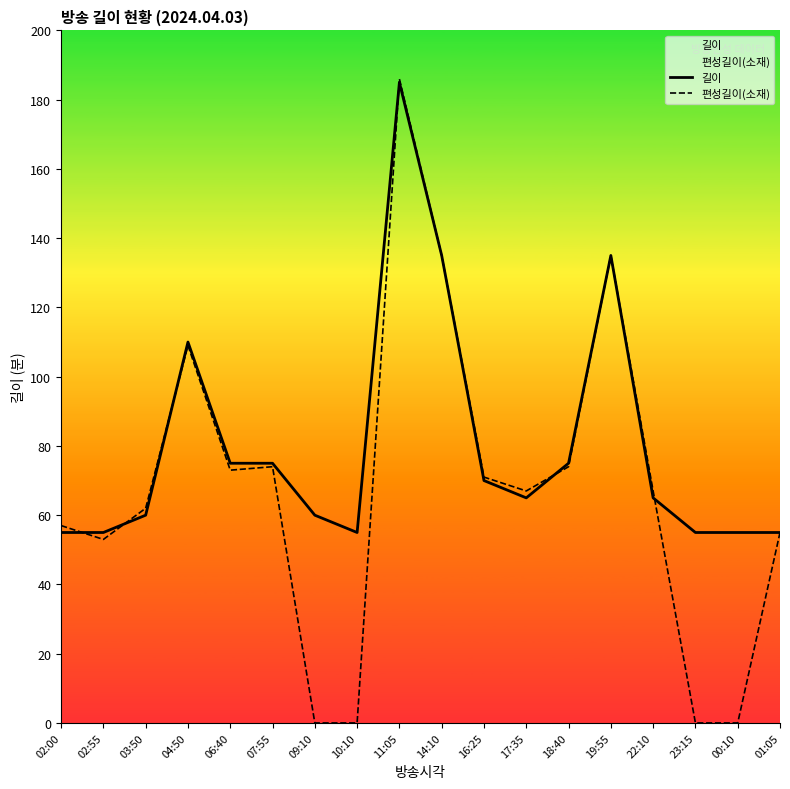

Which series ends up on top after the final intersection of 편성길이(소재) and 길이?

길이